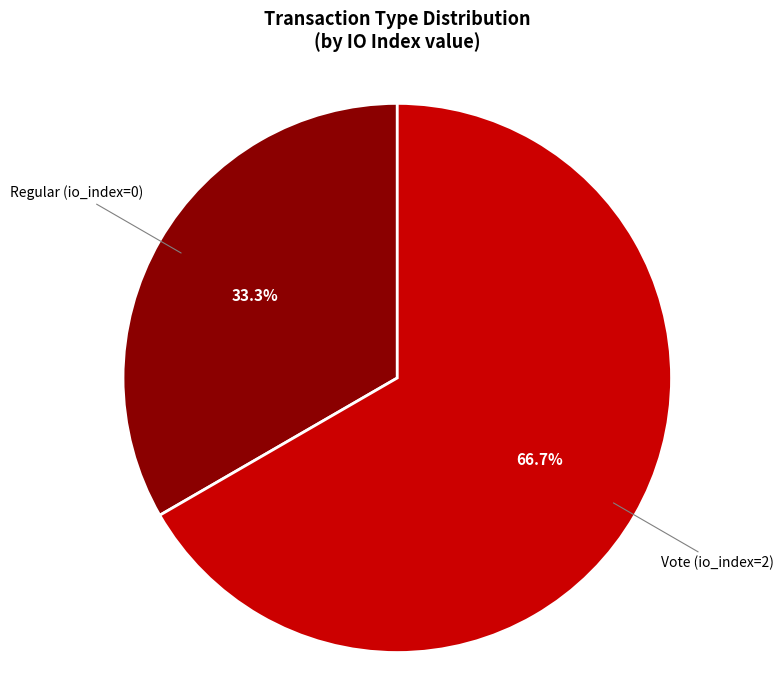

Is there a majority slice in this chart?

Yes